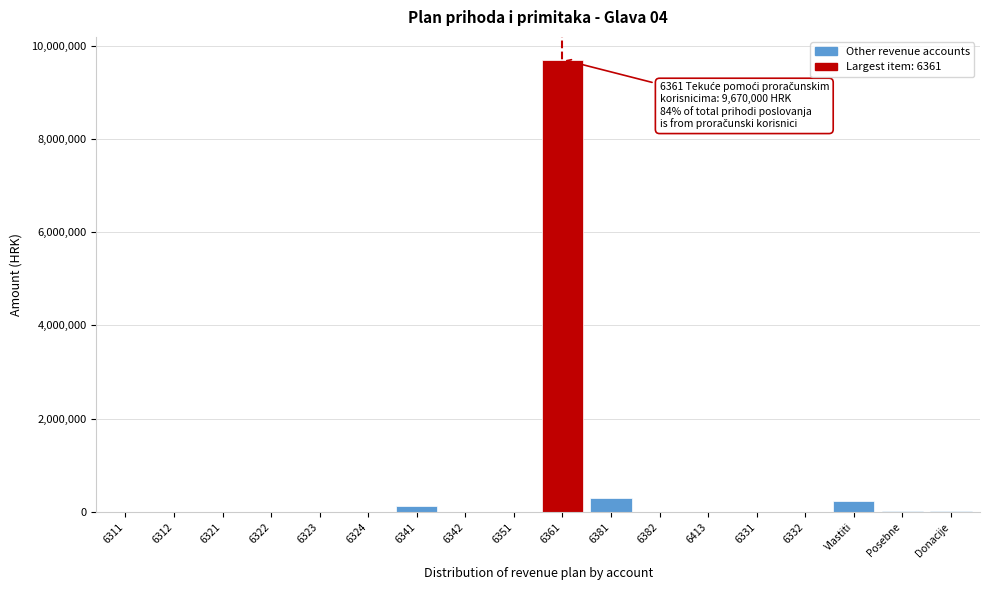

What is the greatest value displayed?

9700000